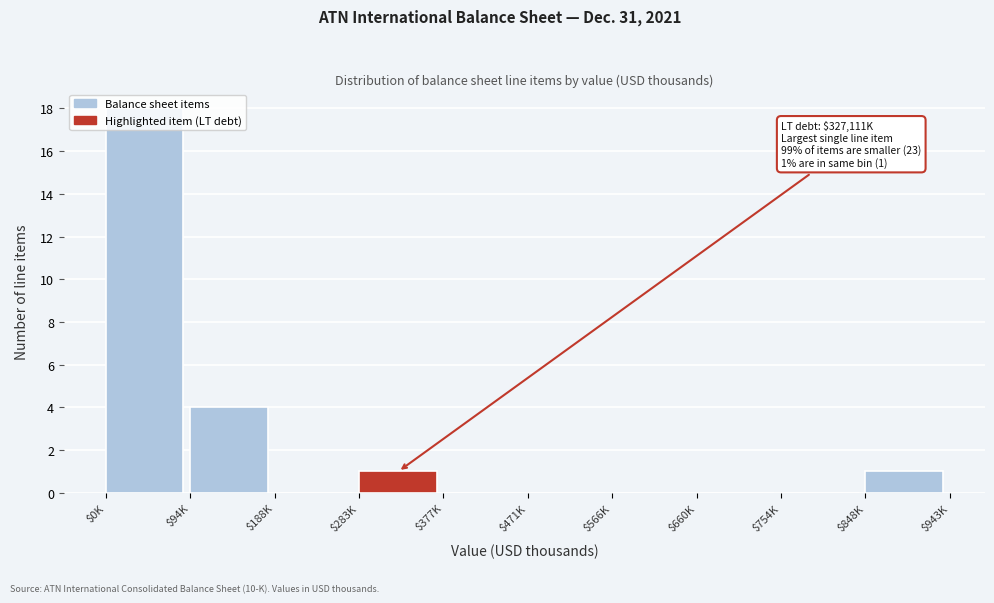

What is the greatest value displayed?

18